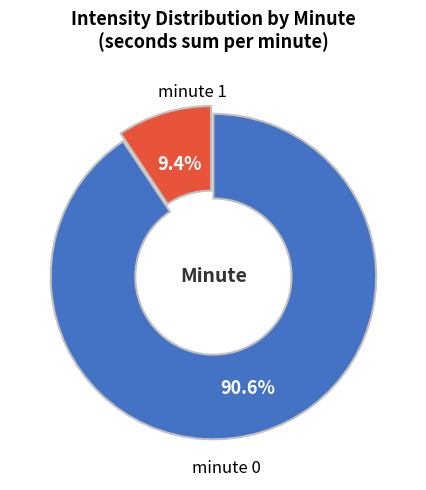

Which has a higher value, minute 0 or minute 1?

minute 0